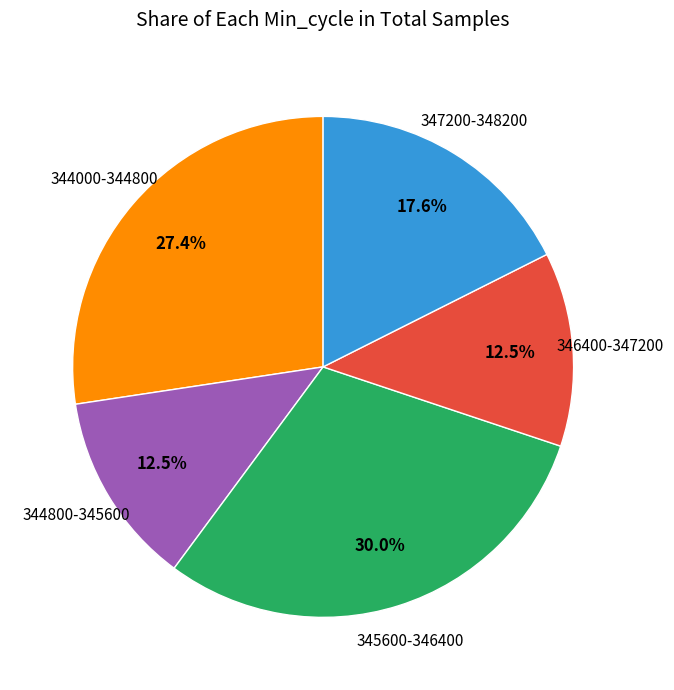

Is there a majority slice in this chart?

No